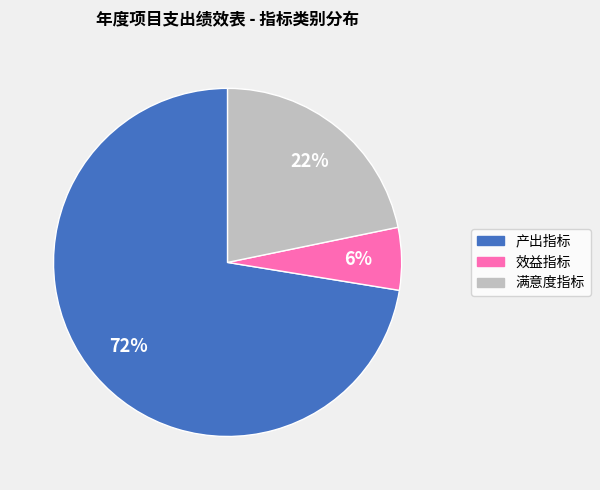

True or false: 满意度指标 accounts for 79% of the total.

False